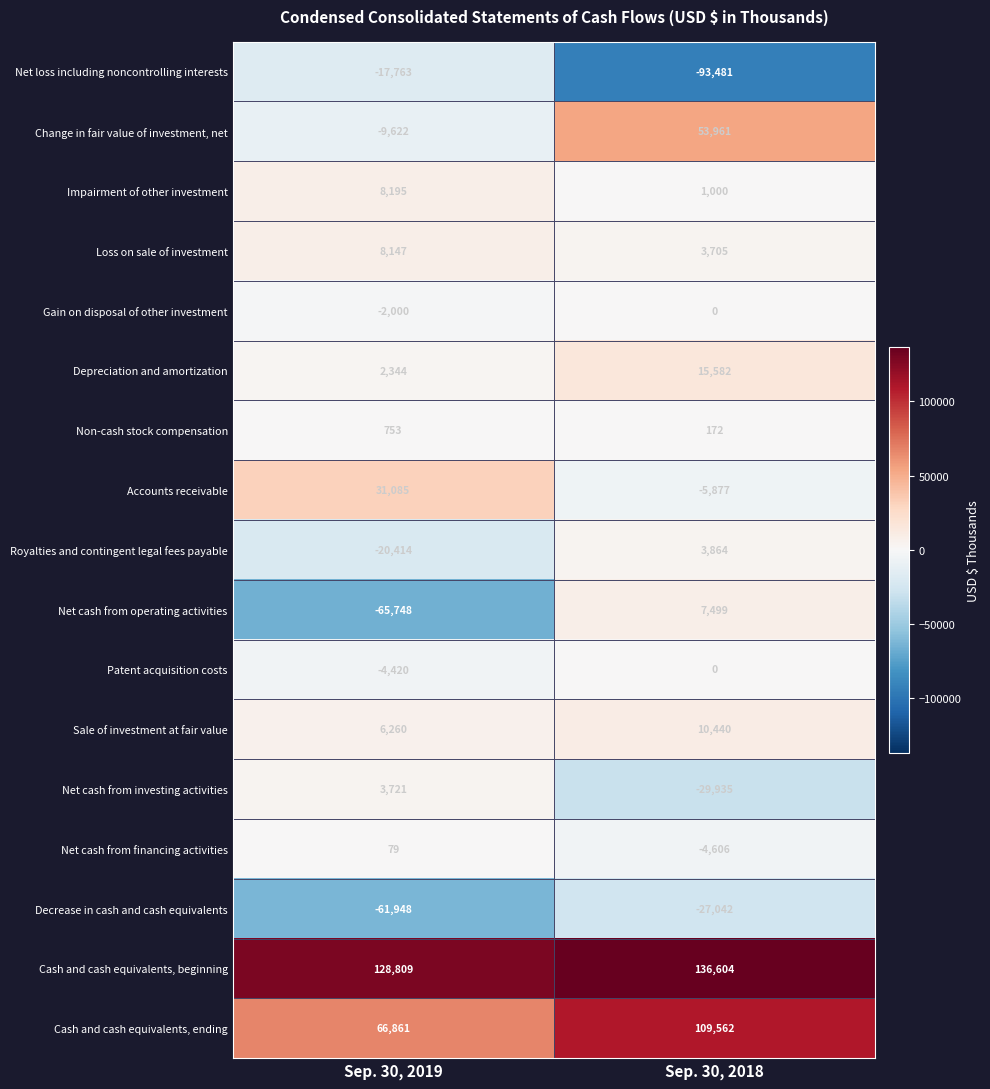

What is the highest value of the Depreciation and amortization series?

15582